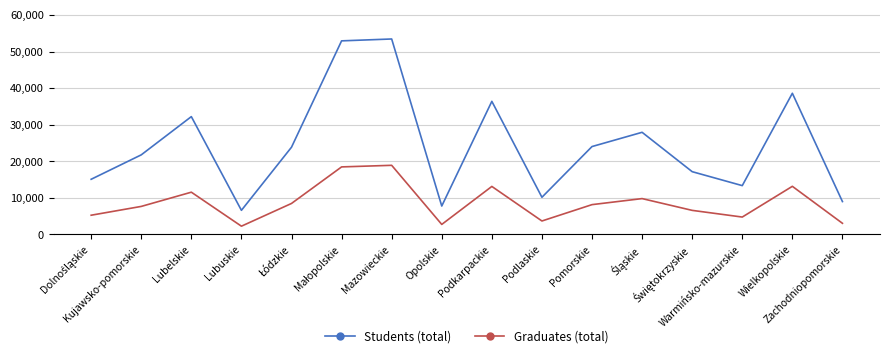

What is the minimum value shown in the chart?

2220